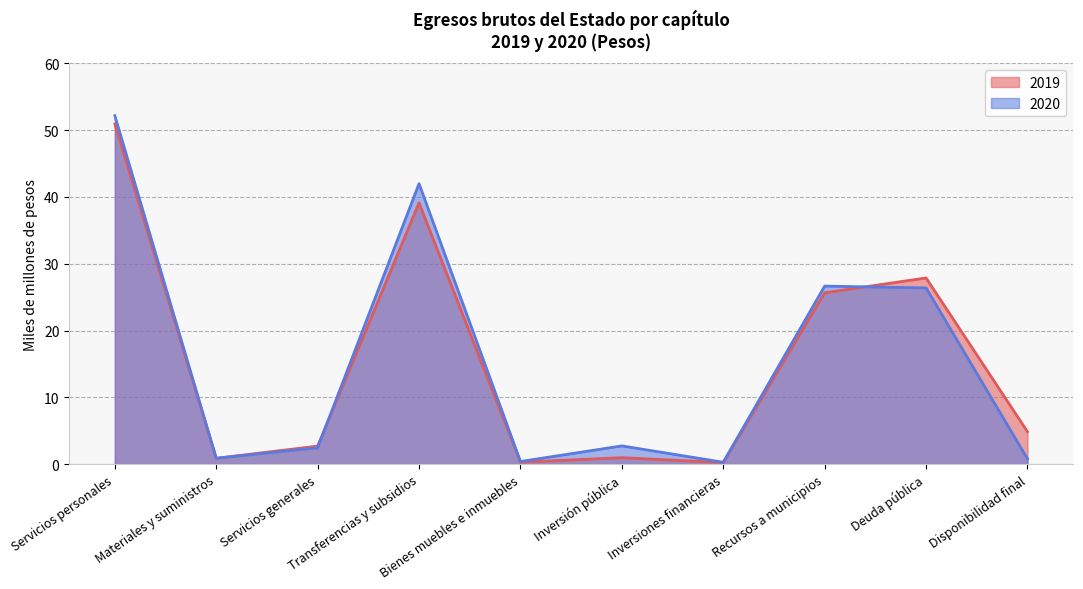

Is the value of 2019 at Recursos a municipios greater than the value of 2020 at Deuda pública?

No